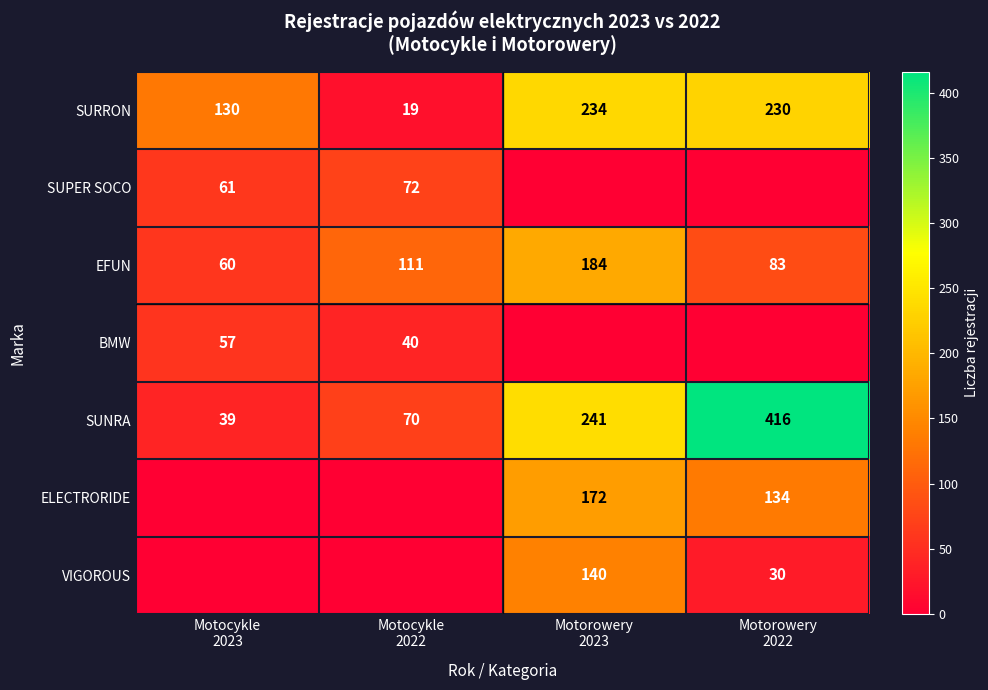

What is the difference between the maximum and minimum values in the SURRON series?

215